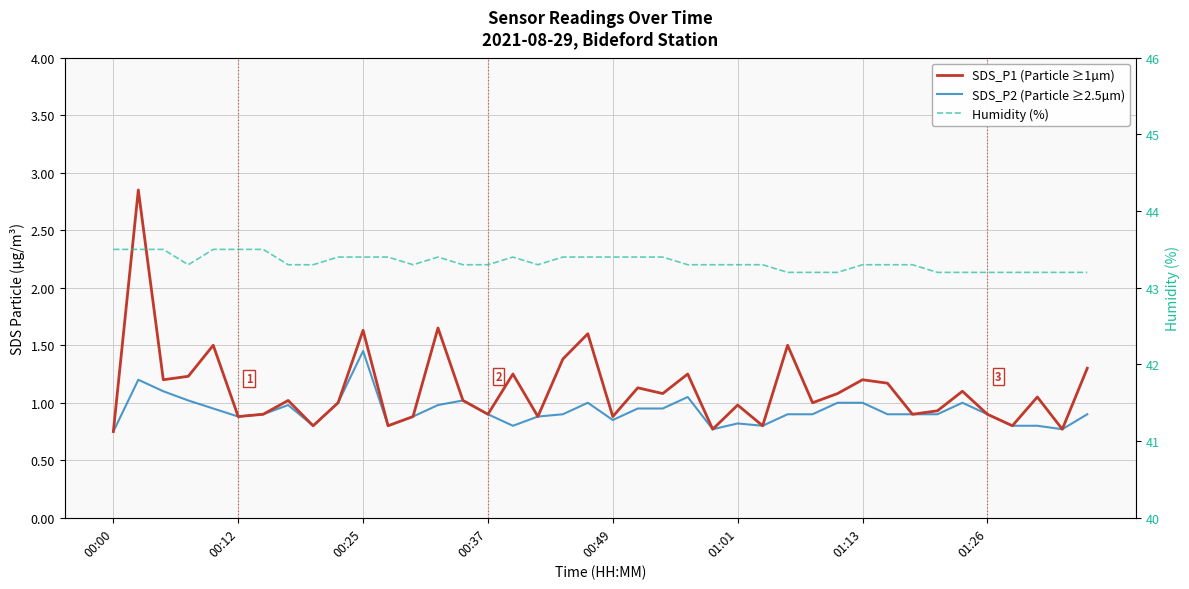

What is the sum of all SDS_P2 (Particle ≥2.5µm) values?

37.0